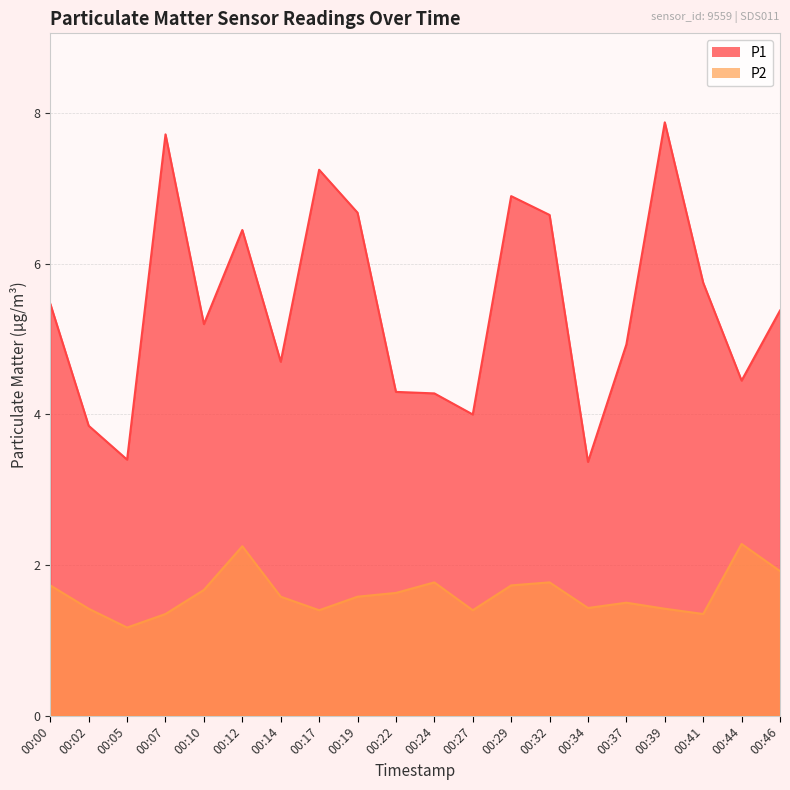

In P1, how many points are higher than both neighbors (excluding endpoints)?

5